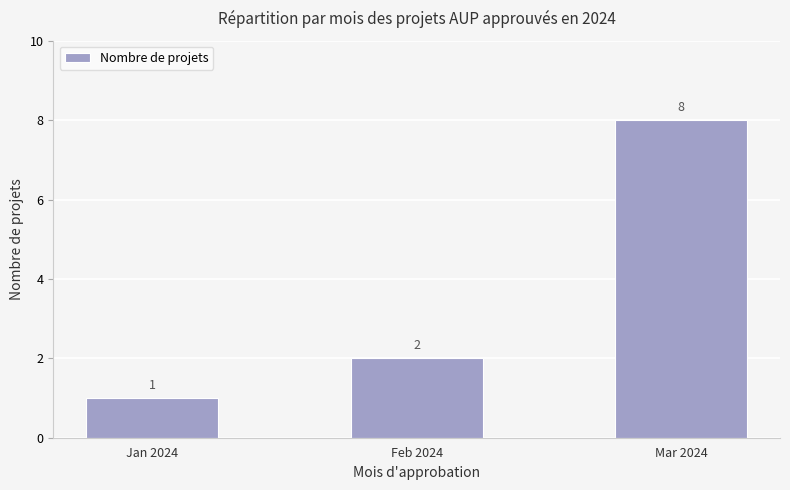

How many bars are there in total?

3